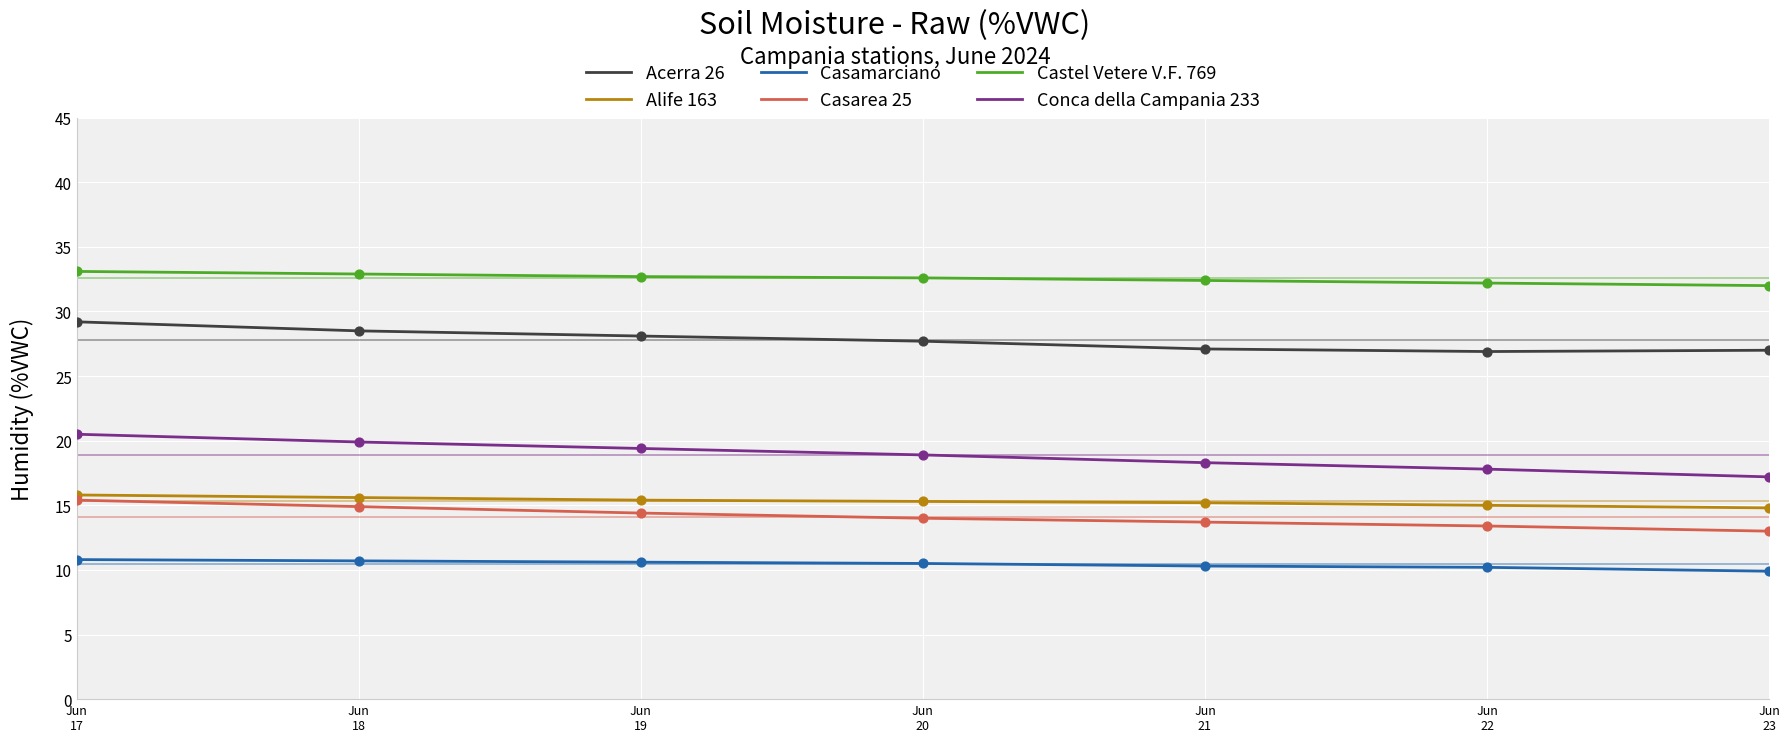

What are all the series names shown in the legend?

Acerra 26, Alife 163, Casamarciano, Casarea 25, Castel Vetere V.F. 769, Conca della Campania 233